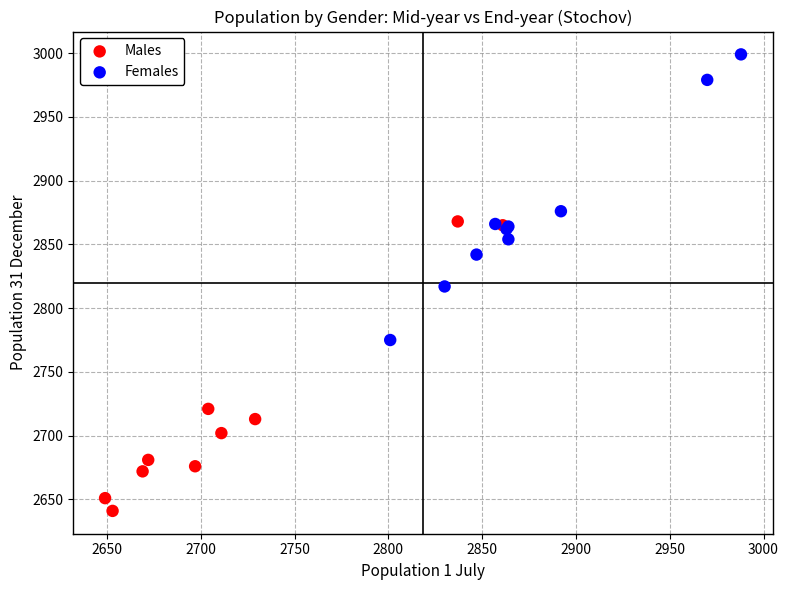

Which series contains the lowest Y value?

Males